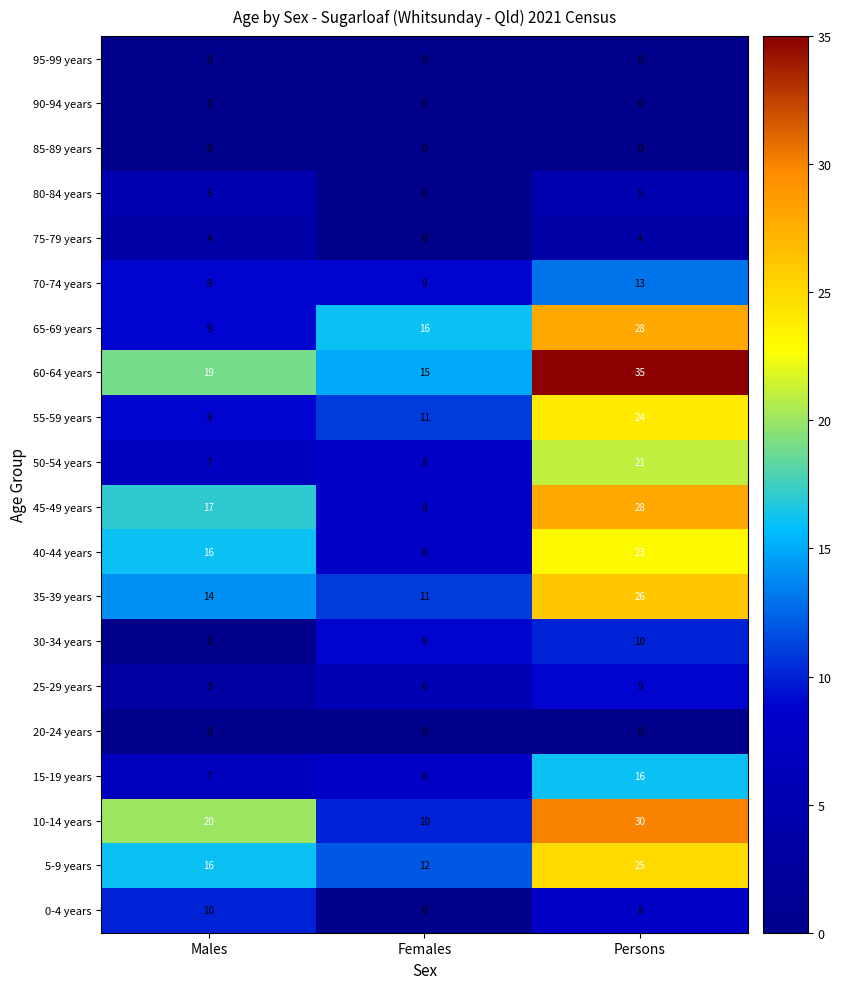

At which category is the sum across all series the highest?

Persons